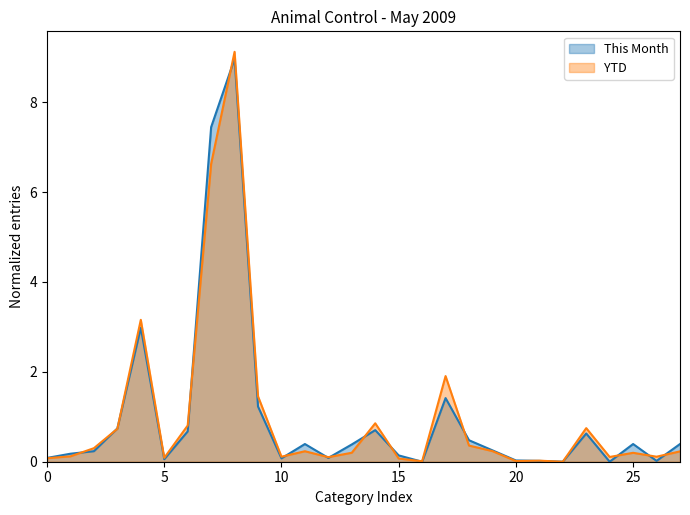

What is the maximum value for YTD?

9.1